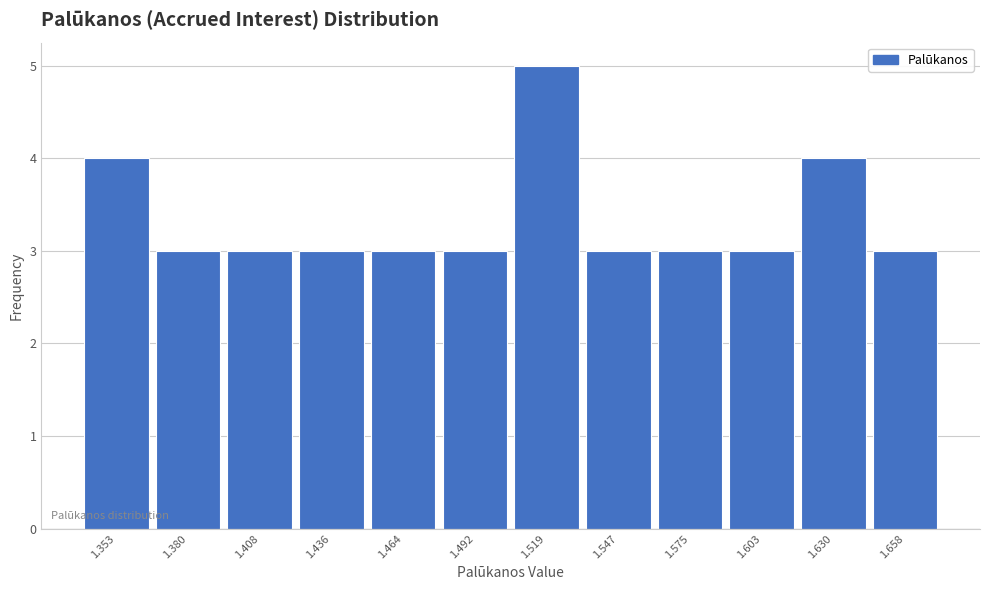

Reading left to right, transcribe this chart: for each bar, give the range it covers on the x-axis and its height. Neither the bar edges nor the heights are printed on the chart, so give them approximately, as read against the axes.

1.340 to 1.365: 4
1.365 to 1.395: 3
1.395 to 1.420: 3
1.420 to 1.450: 3
1.450 to 1.480: 3
1.480 to 1.505: 3
1.505 to 1.535: 5
1.535 to 1.560: 3
1.560 to 1.590: 3
1.590 to 1.615: 3
1.615 to 1.645: 4
1.645 to 1.670: 3